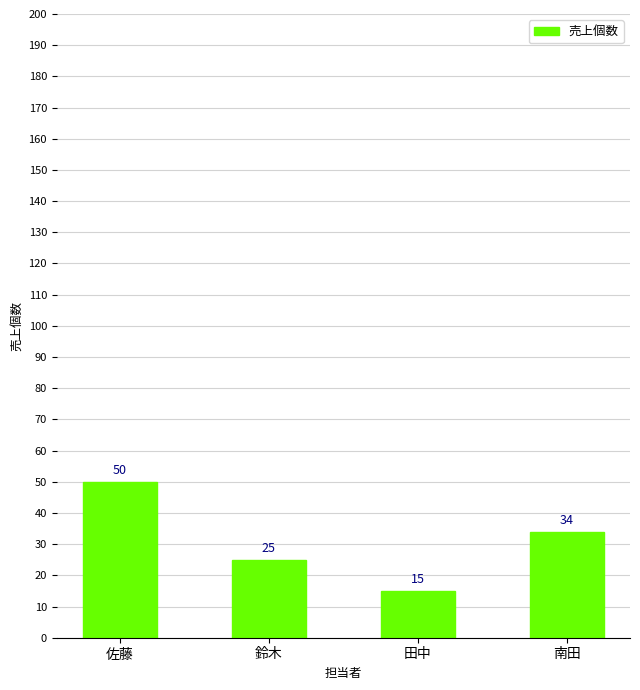

What is the difference between the values at 田中 and 鈴木?

10